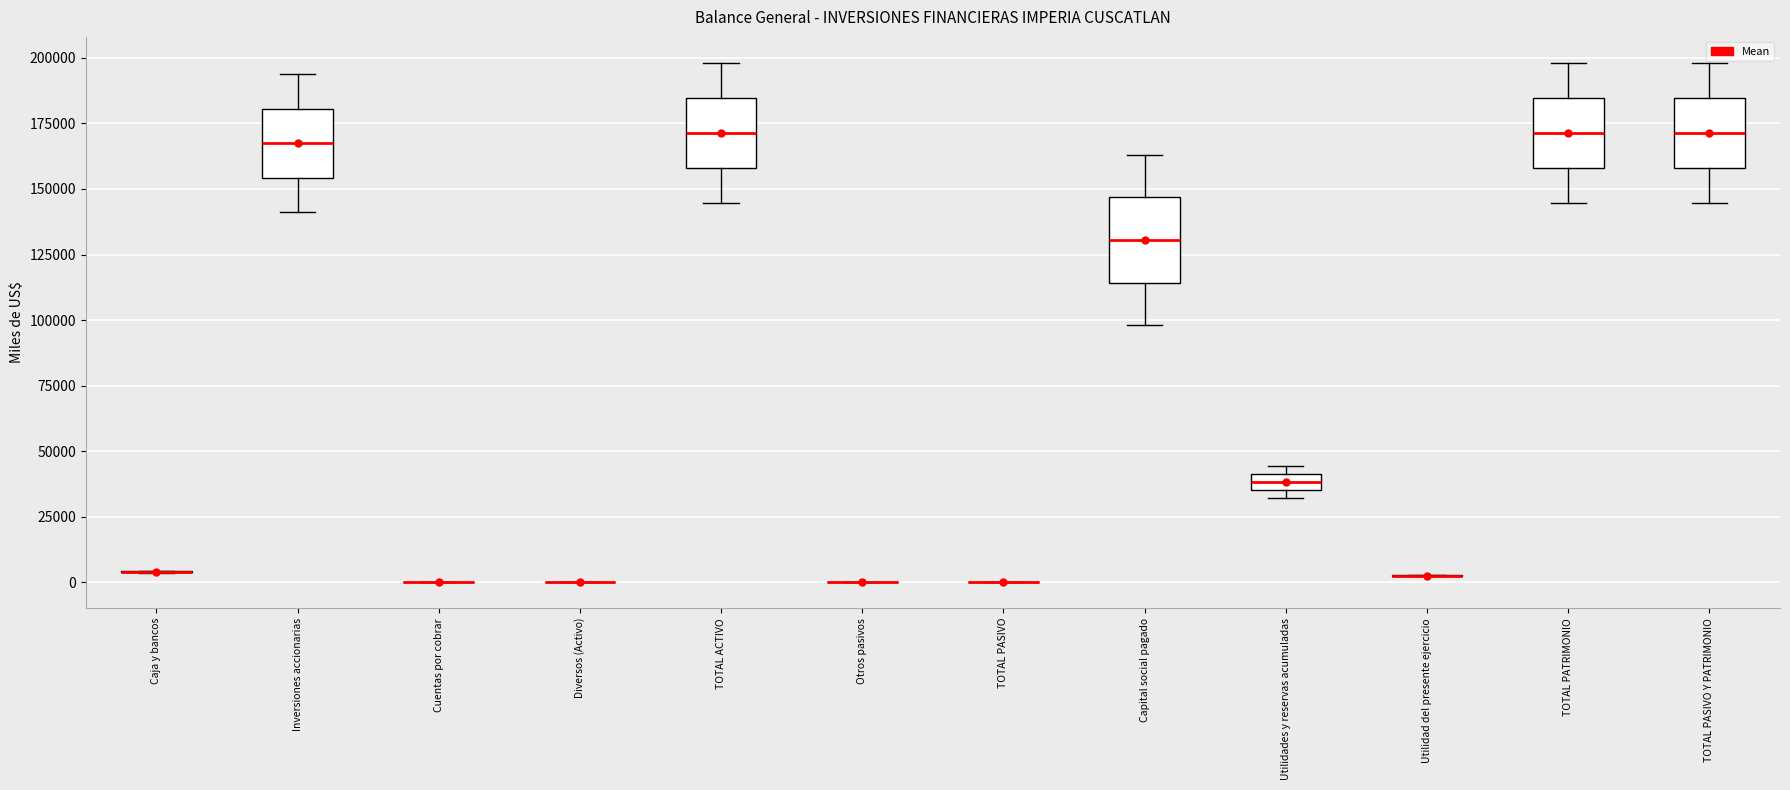

Which box is the tallest, from its lower edge to its upper edge?

Capital social pagado